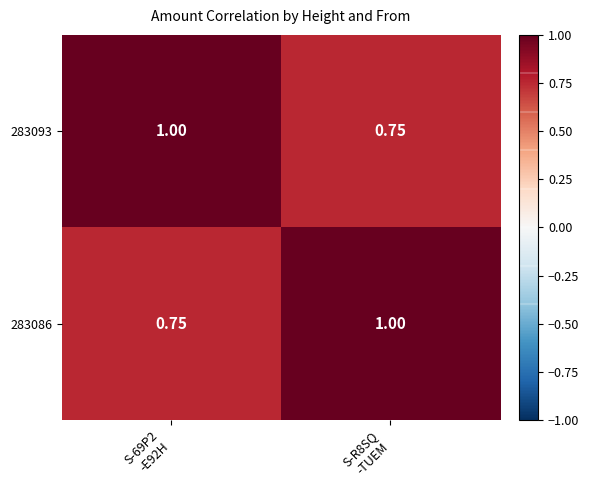

How many distinct data groups are displayed?

2